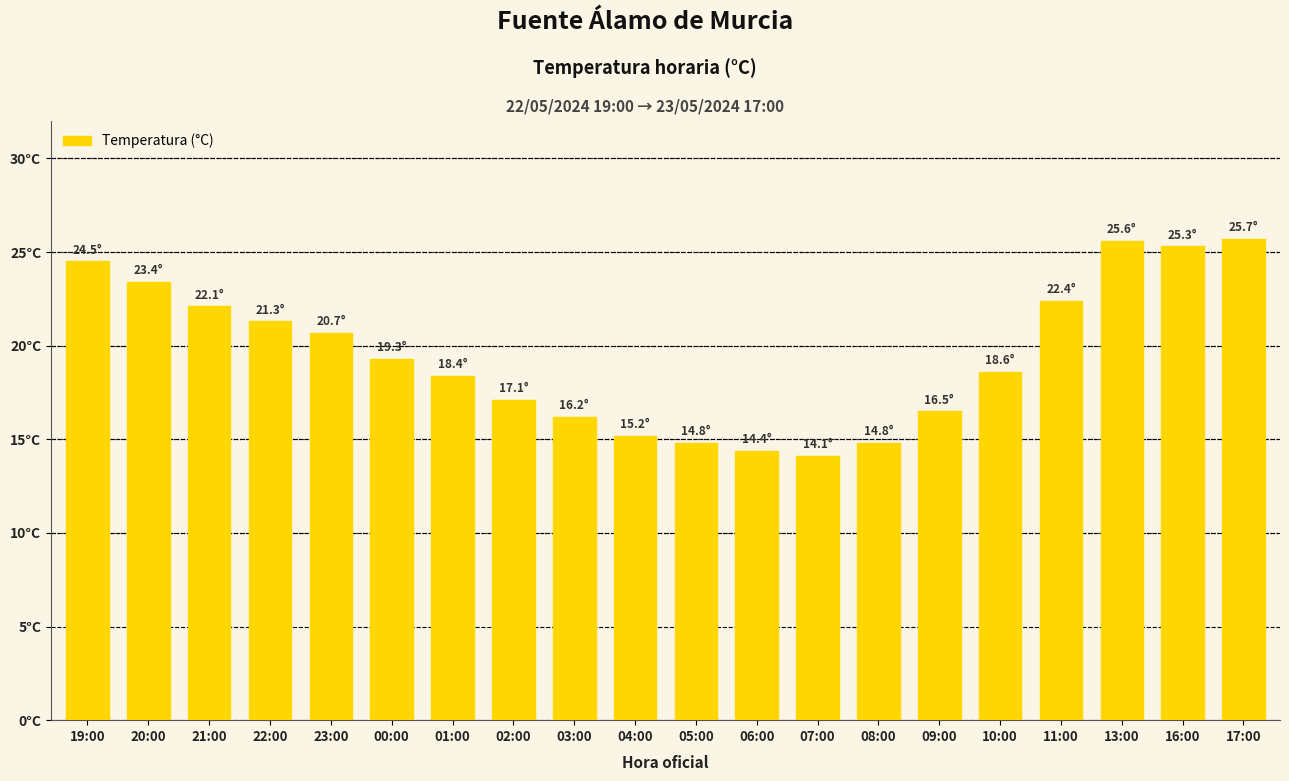

Does the chart contain any negative values?

No